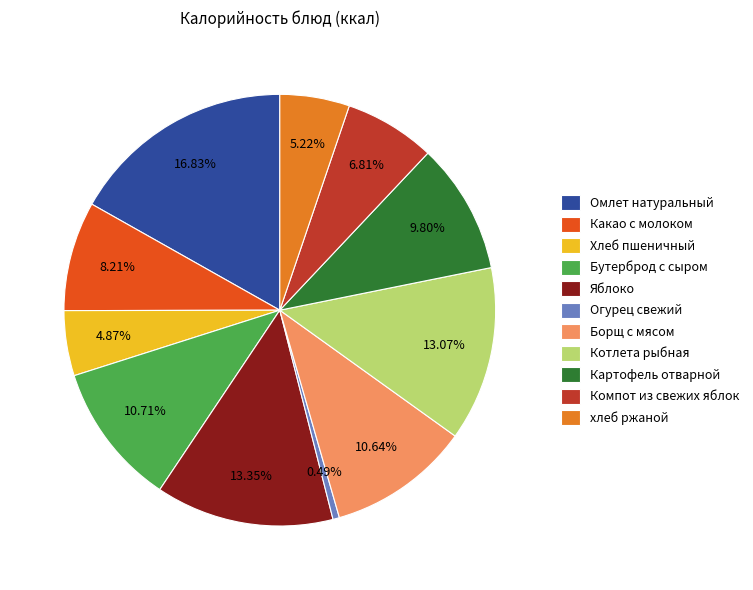

Does Омлет натуральный account for over 50% of the chart?

No